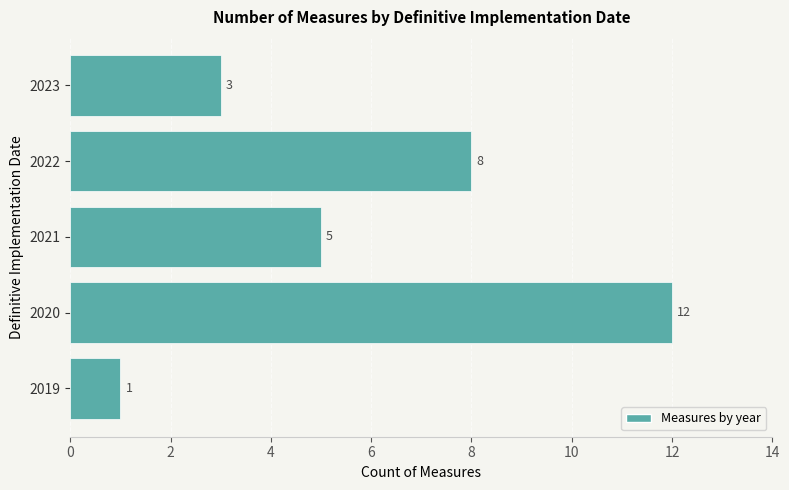

What is the difference between the maximum and minimum values?

11